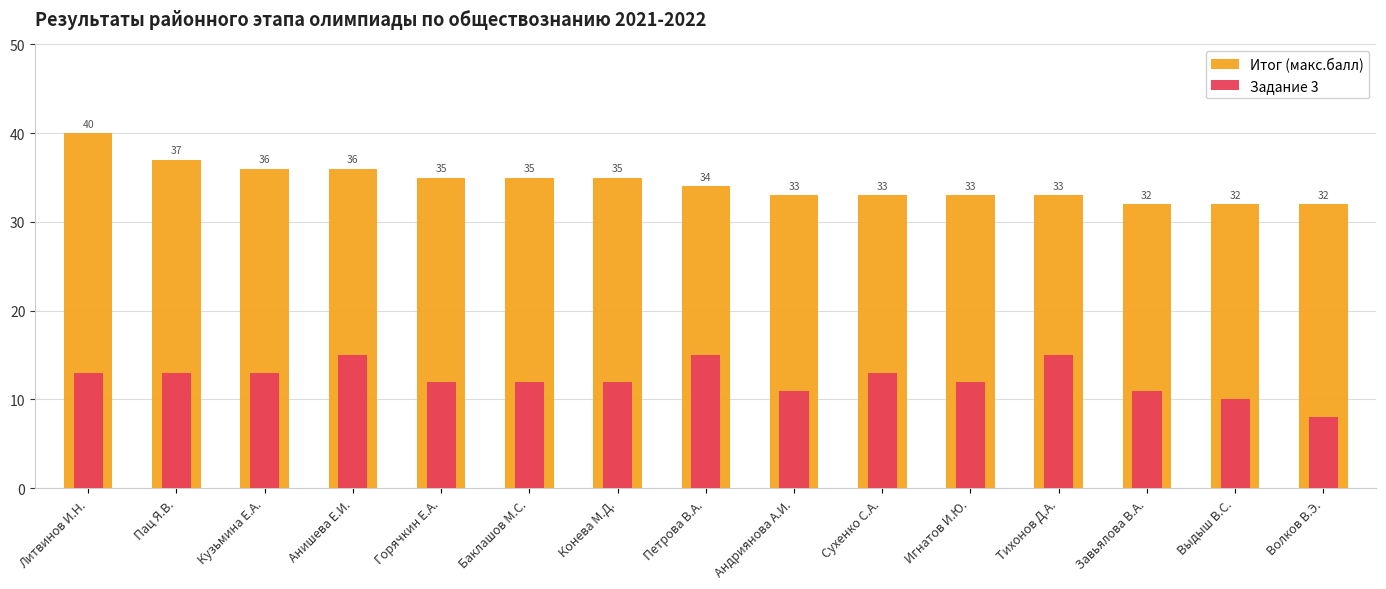

True or false: Задание 3 has a value of 15 at Анишева Е.И..

True